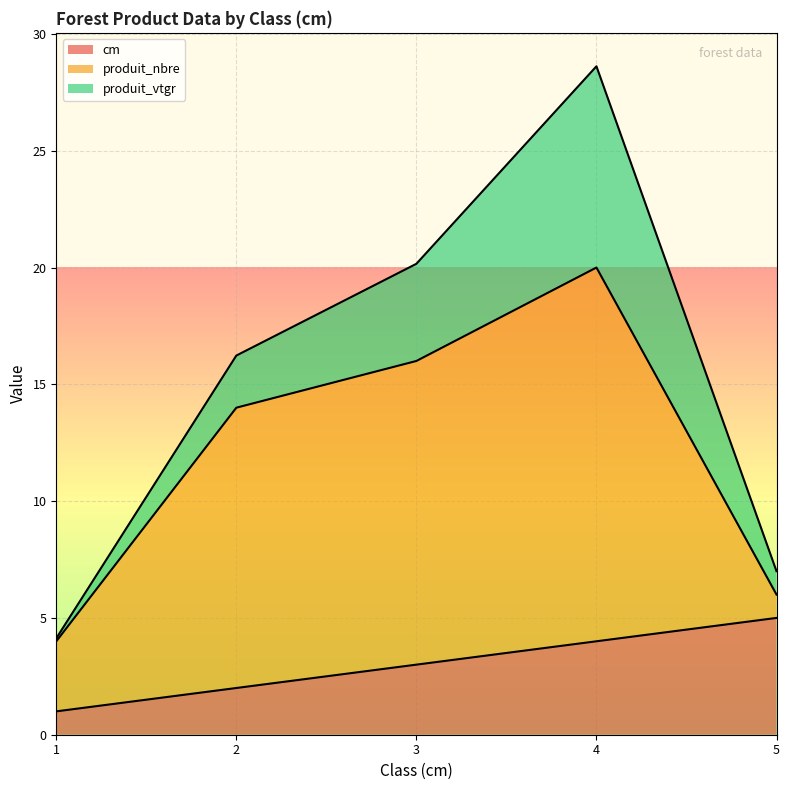

What is the sum of the produit_nbre values at 4 and 2?

28.0